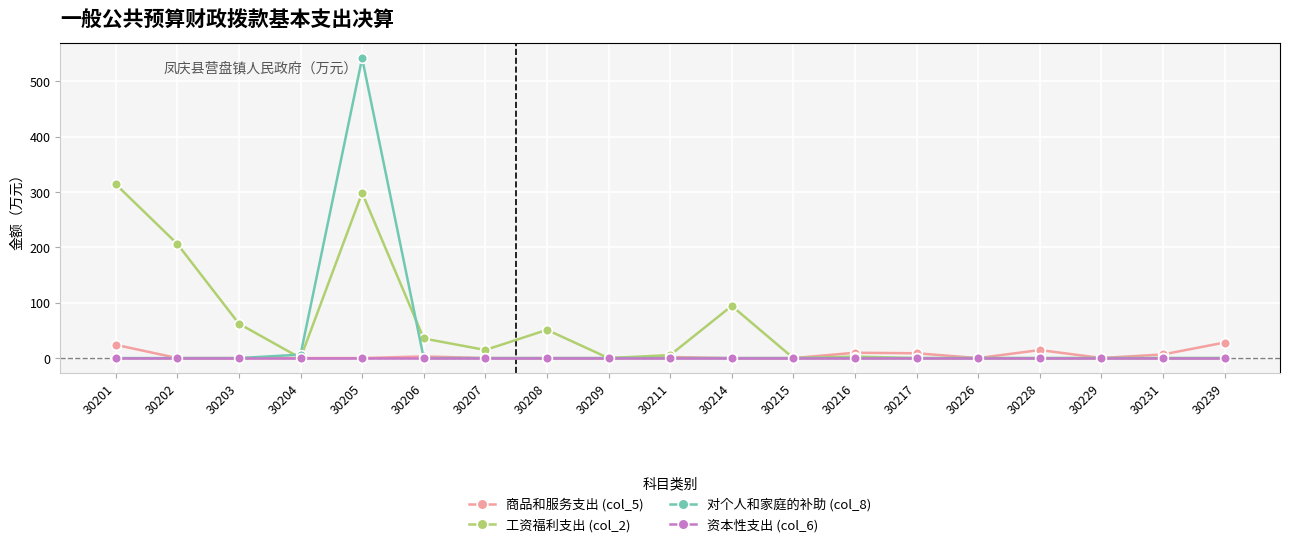

True or false: 商品和服务支出 (col_5) has more than 0 points higher than both neighbors.

True